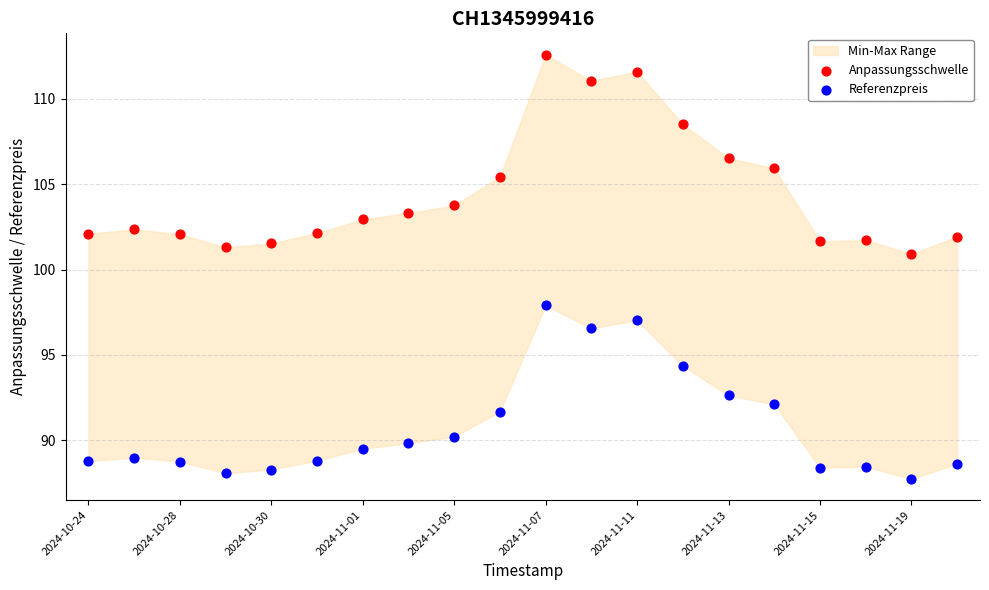

Across all data points, what is the range of Y values (max minus min)?

24.8